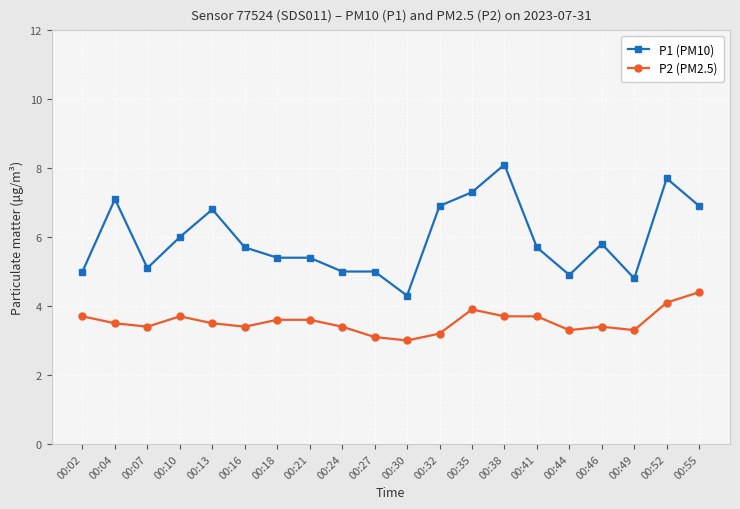

Reading left to right, what are all the values shown in this chart?

P1 (PM10): 5.0	7.1	5.1	6.0	6.8	5.7	5.4	5.4	5.0	5.0	4.3	6.9	7.3	8.1	5.7	4.9	5.8	4.8	7.7	6.9
P2 (PM2.5): 3.7	3.5	3.4	3.7	3.5	3.4	3.6	3.6	3.4	3.1	3.0	3.2	3.9	3.7	3.7	3.3	3.4	3.3	4.1	4.4